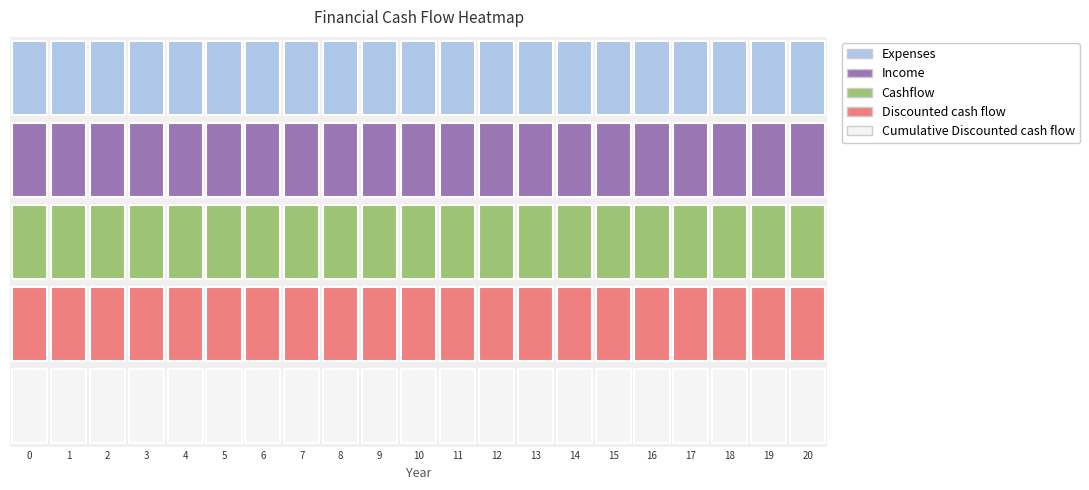

Between 1 and 8, which is larger?

1